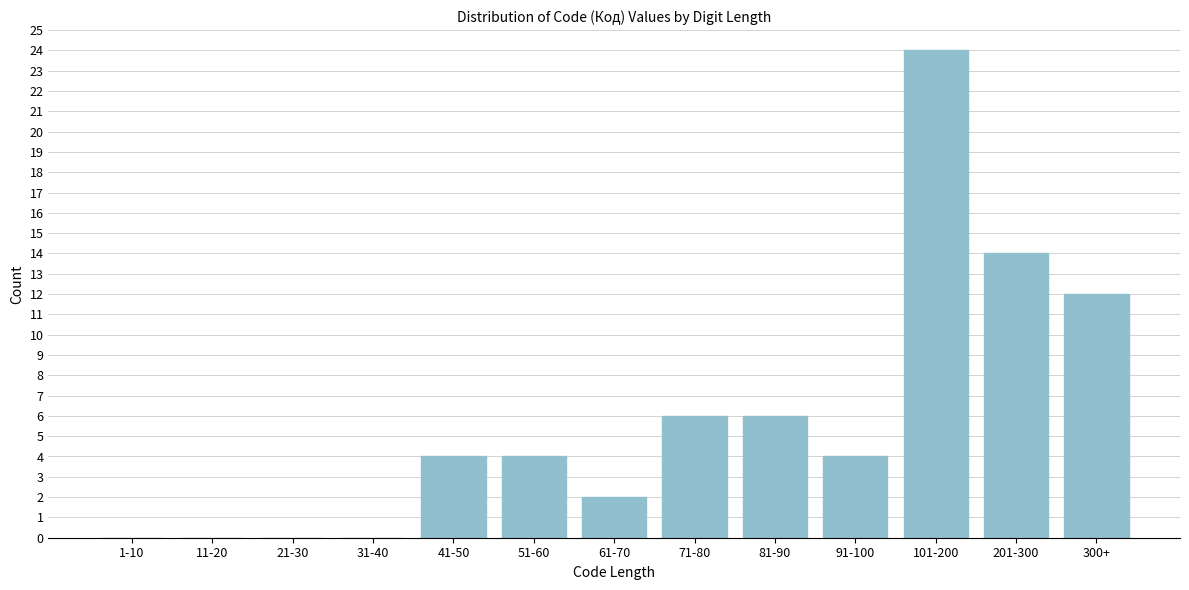

Reading left to right, what are all the values shown in this chart?

1-10=0	11-20=0	21-30=0	31-40=0	41-50=4	51-60=4	61-70=2	71-80=6	81-90=6	91-100=4	101-200=24	201-300=14	300+=12